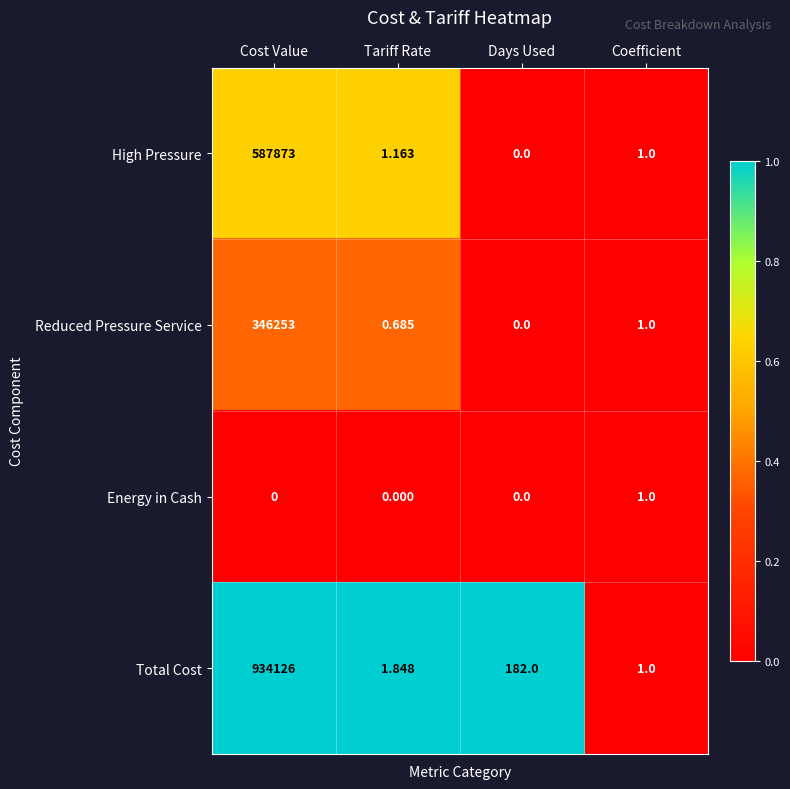

Rank the series by their average value, from highest to lowest.

Total Cost, High Pressure, Reduced Pressure Service, Energy in Cash